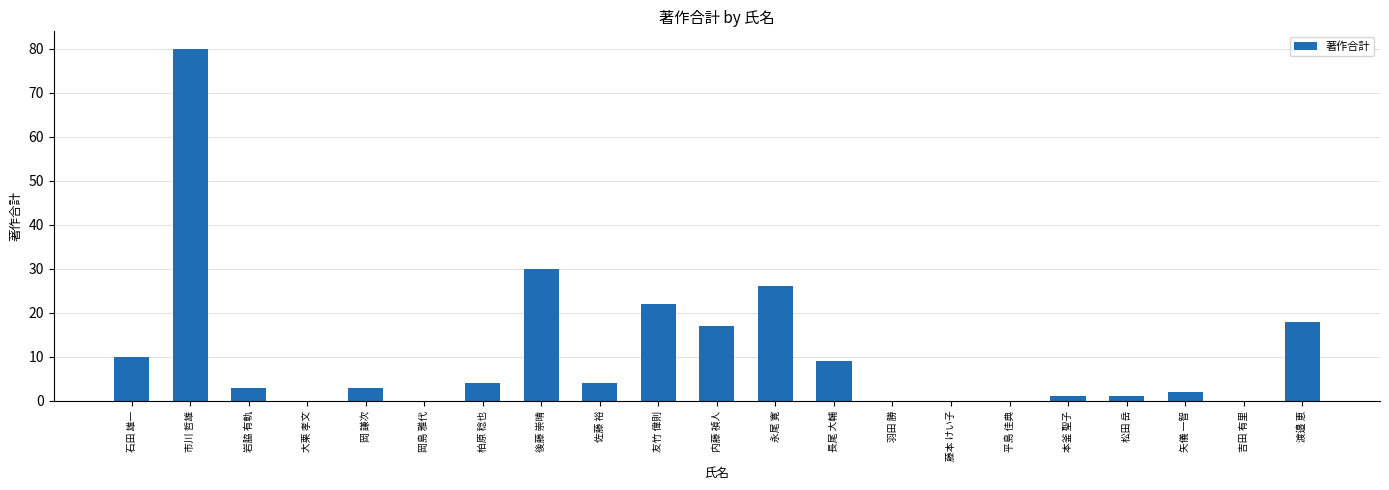

What is the maximum value shown in the chart?

80